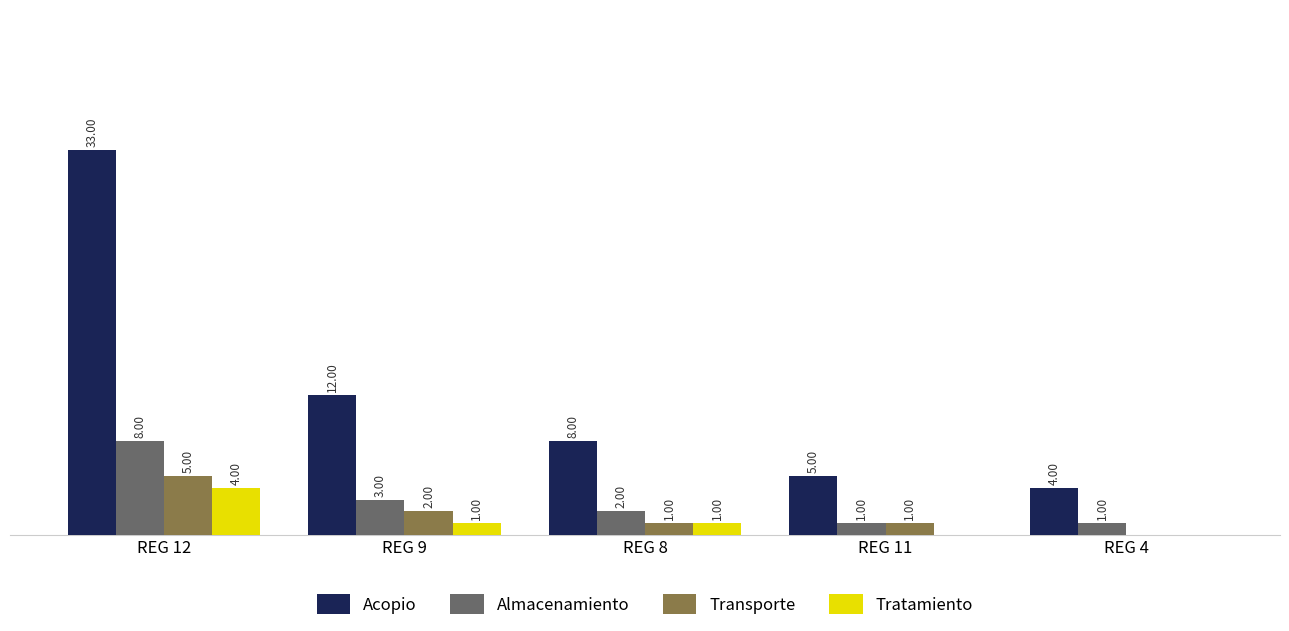

At which category is the sum across all series the highest?

REG 12